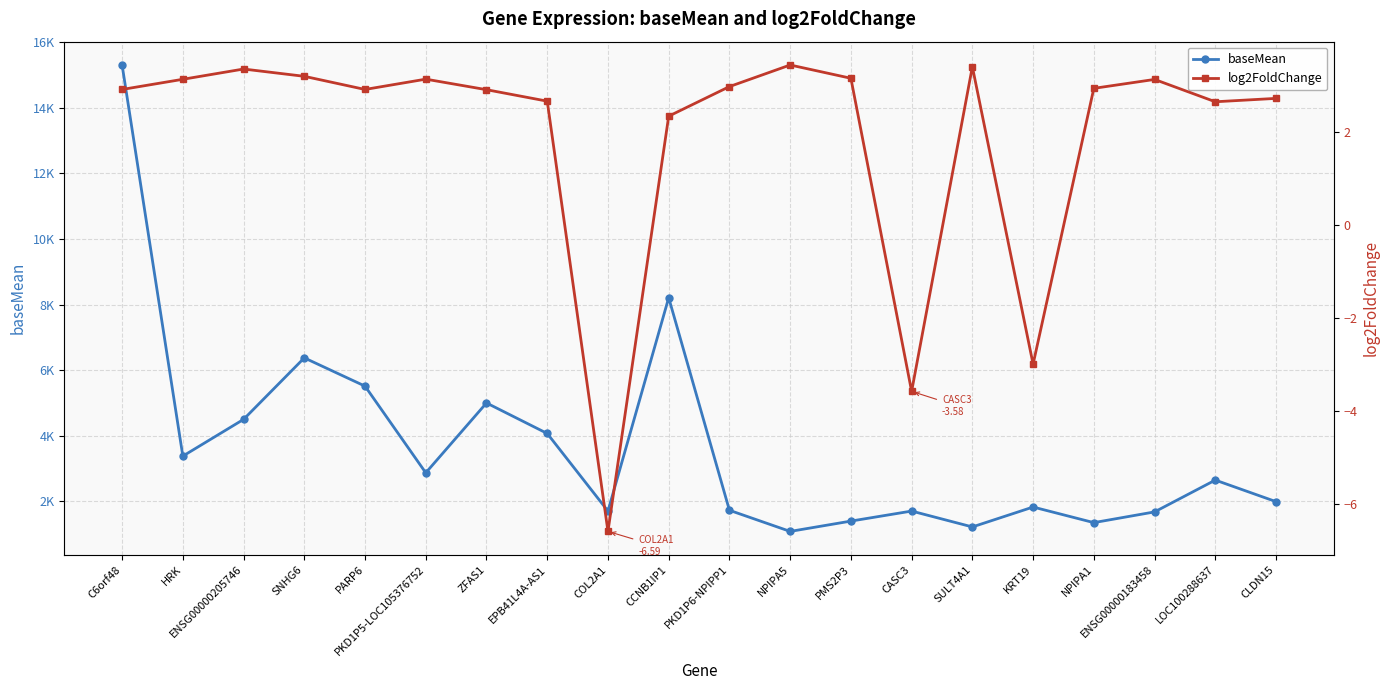

How many values in the log2FoldChange series are below 2?

3